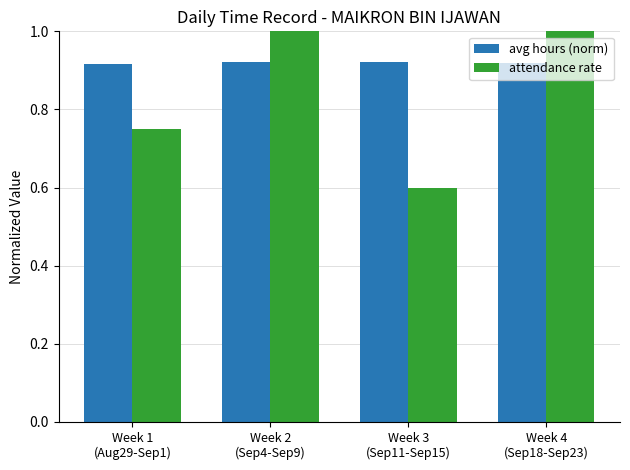

What is the difference between the maximum and minimum values in the attendance rate series?

0.4